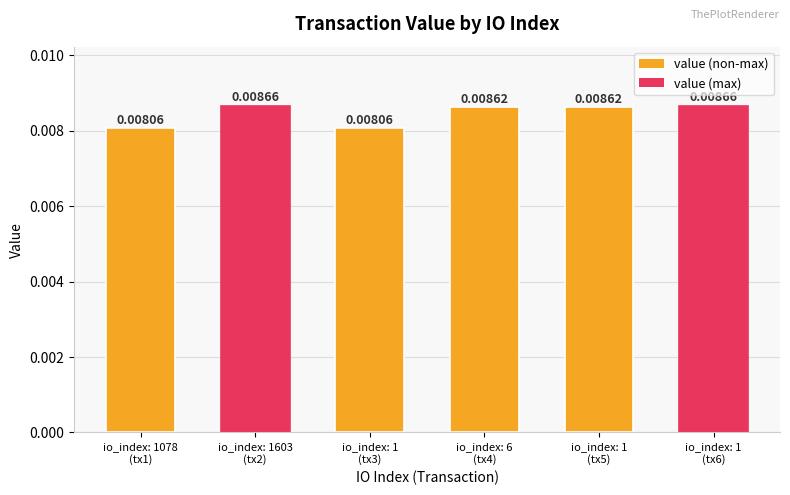

List the labels in order of value, largest first.

io_index: 1603
(tx2), io_index: 1
(tx6), io_index: 6
(tx4), io_index: 1
(tx5), io_index: 1078
(tx1), io_index: 1
(tx3)